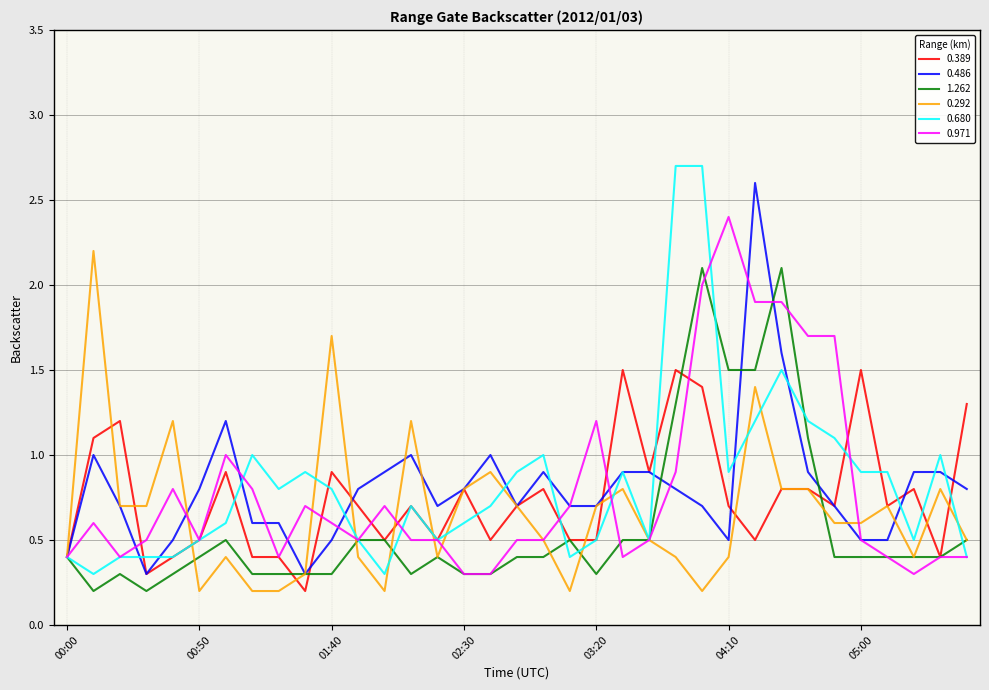

What is the minimum value for 0.971?

0.3